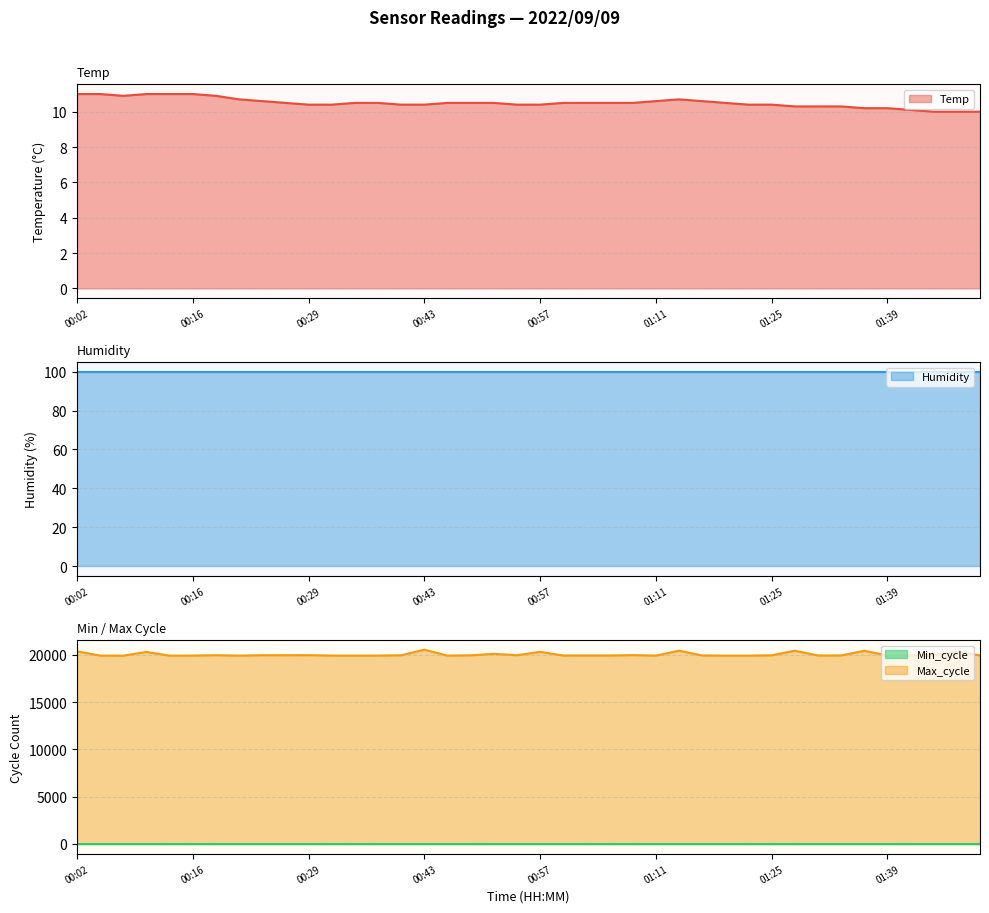

The value of Temp at 01:25 is 18.7. True or false?

False